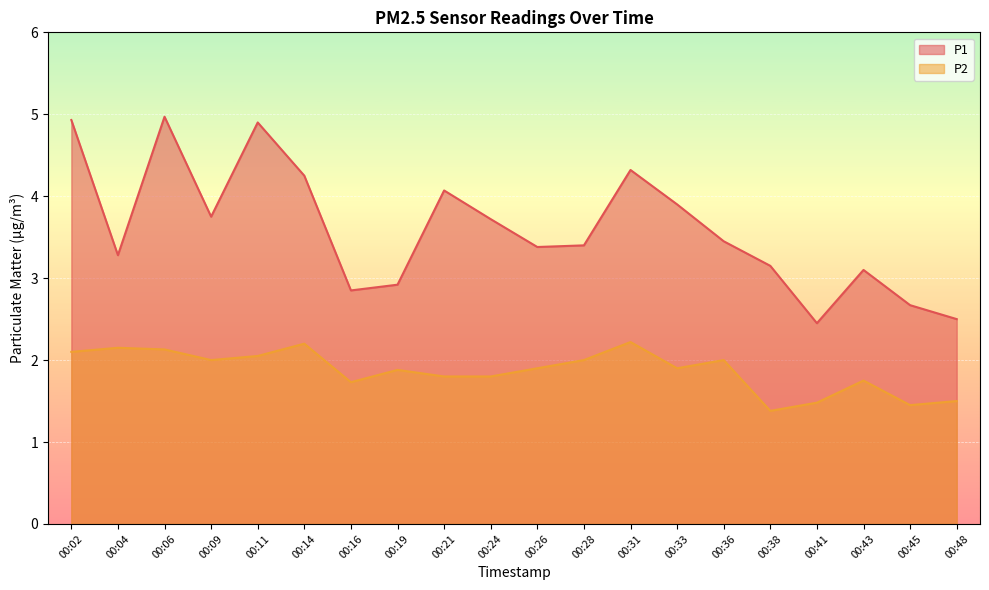

True or false: P2 and P1 intersect in this chart.

False